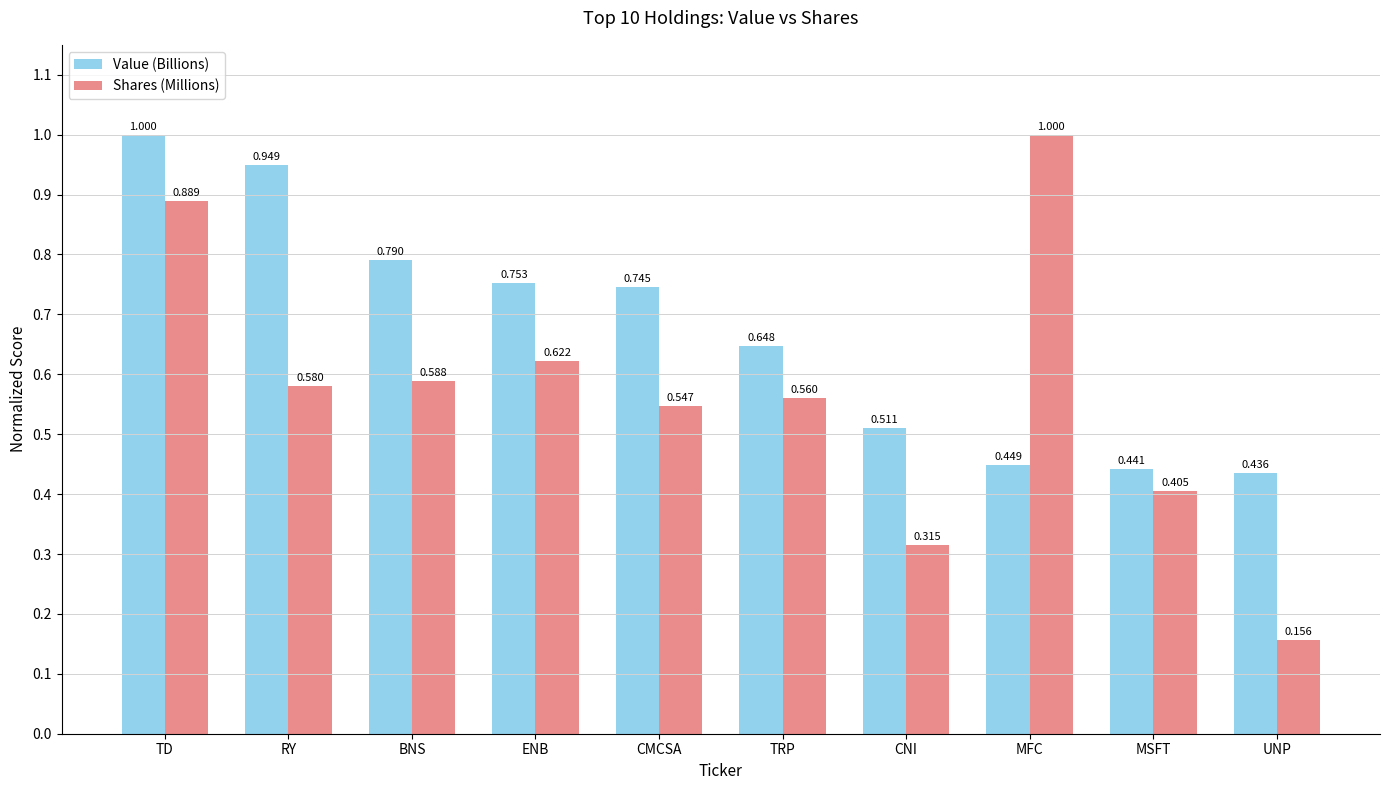

How many groups of bars are there?

10